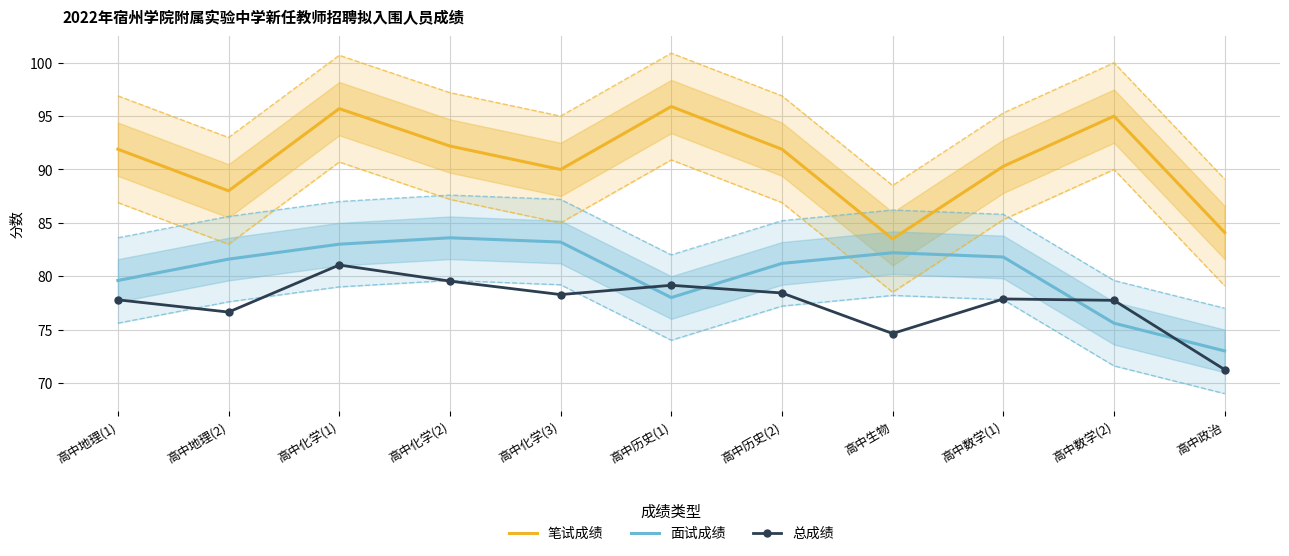

What are all the series names shown in the legend?

笔试成绩, 面试成绩, 总成绩